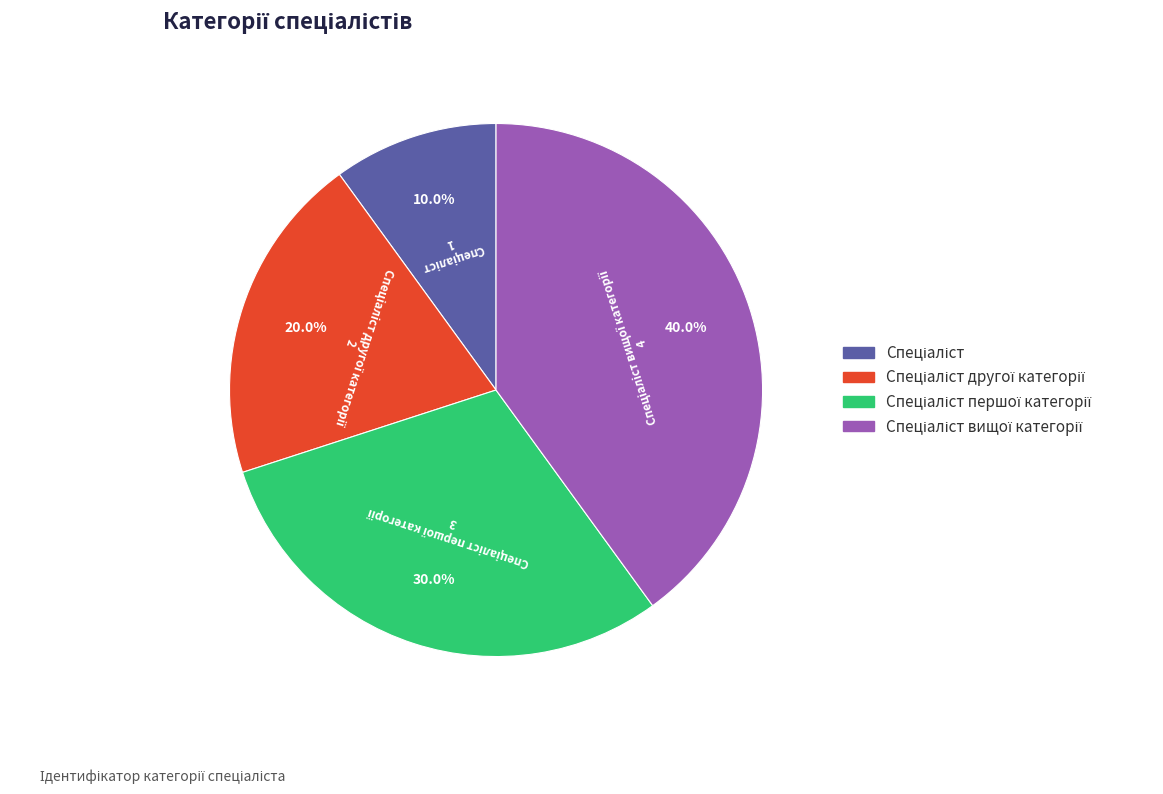

Is there a majority slice in this chart?

No